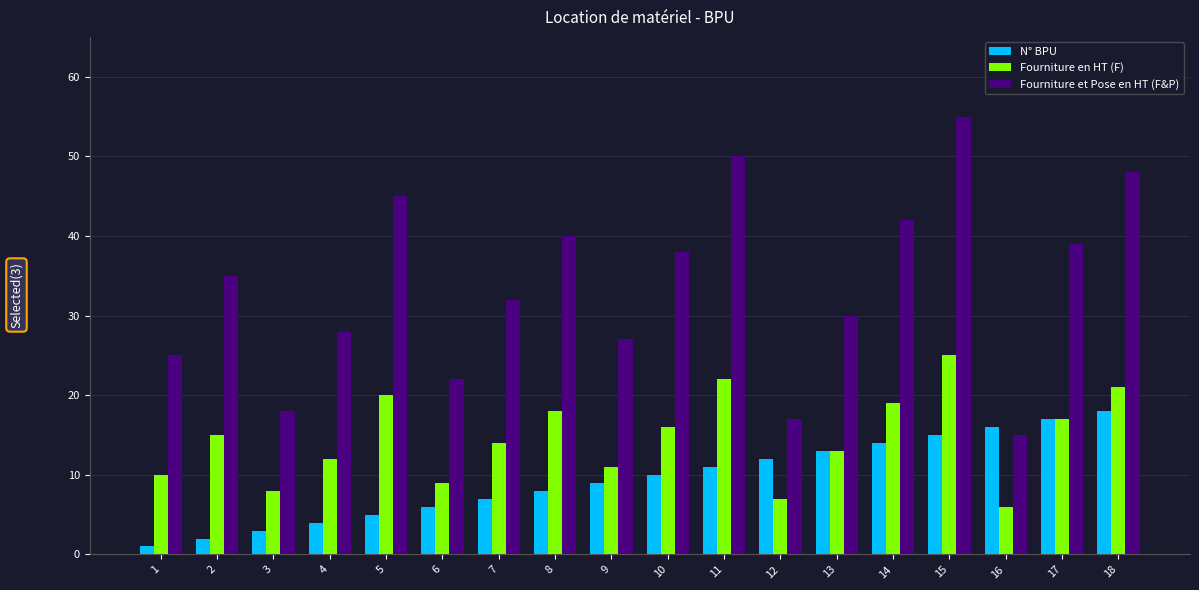

Which series has the widest spread of values?

Fourniture et Pose en HT (F&P)